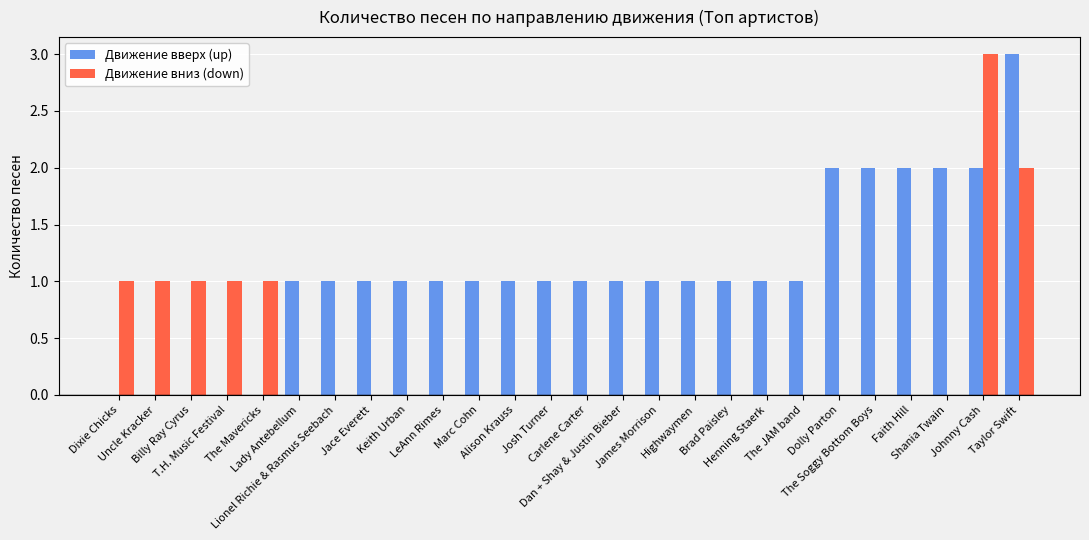

True or false: Движение вверх (up) has a value of 1 at LeAnn Rimes.

True